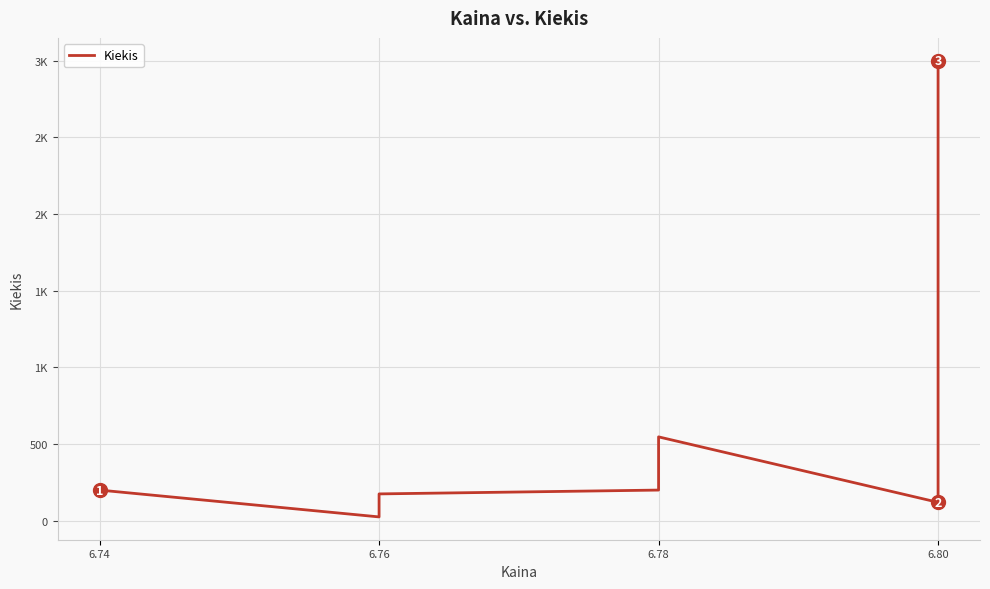

What is the value of the 3rd point from the left?

175